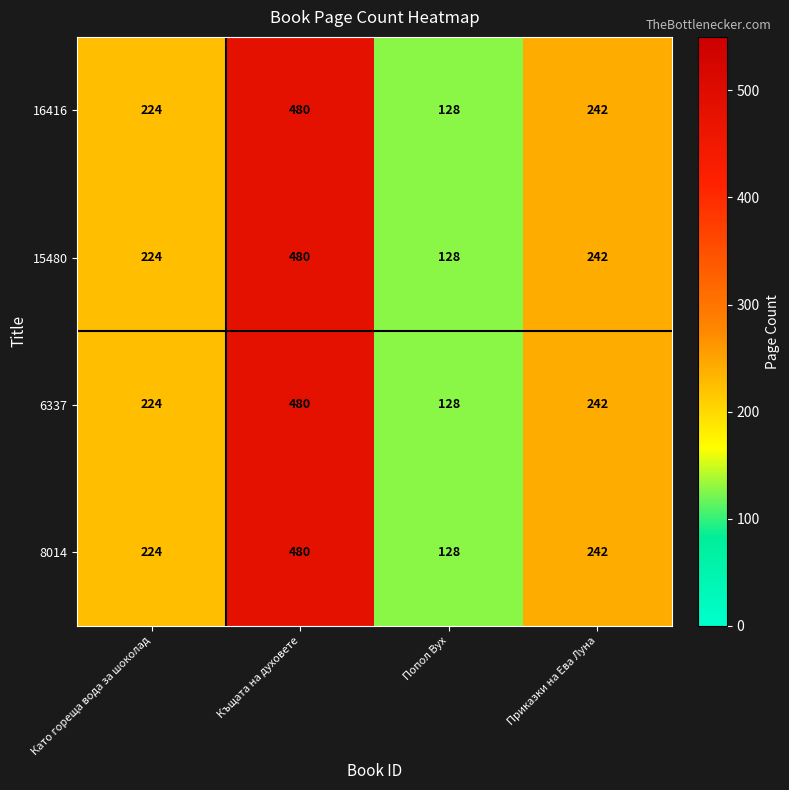

List the labels in order of 15480 value, smallest first.

Попол Вух, Като гореща вода за шоколад, Приказки на Ева Луна, Къщата на духовете